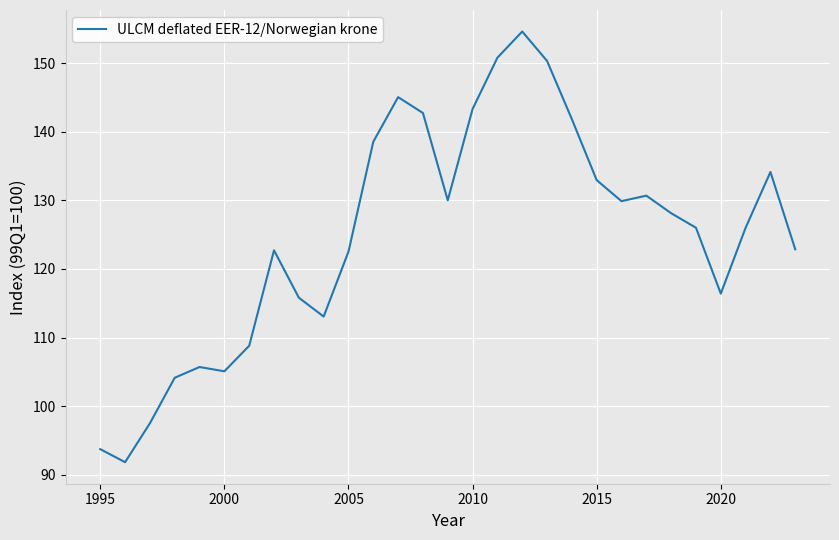

What is the maximum value shown in the chart?

154.6